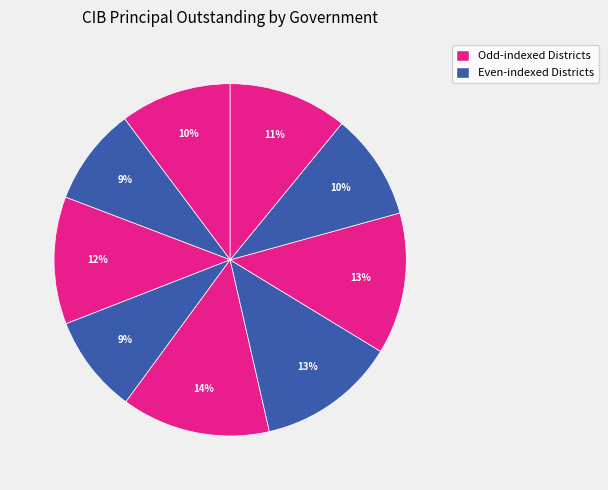

Is there a majority slice in this chart?

No